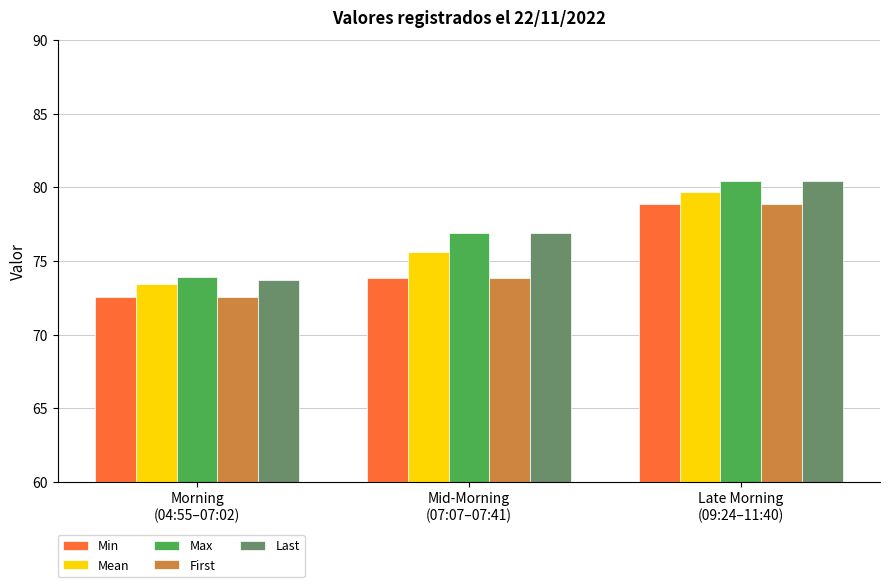

What is the minimum value for Min?

72.6